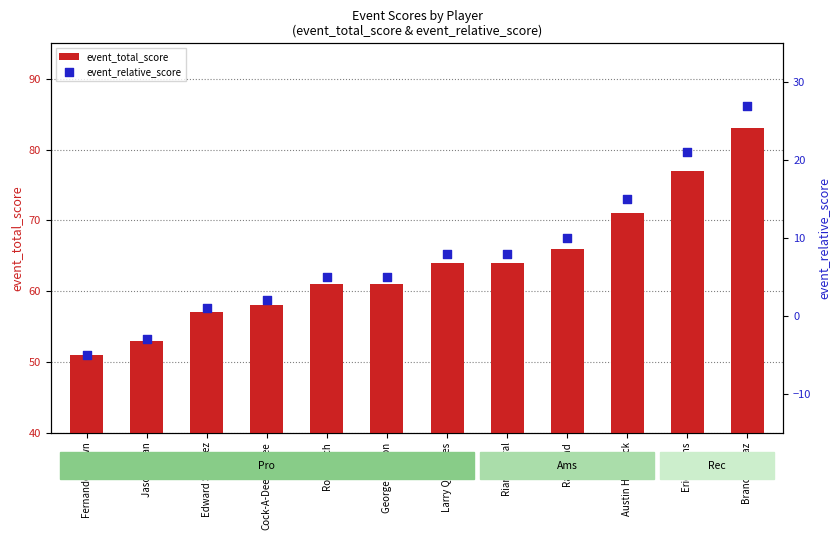

Is the value of event_total_score at Jason Lujan greater than the value of event_relative_score at Cock-A-Deedle-Dee?

Yes